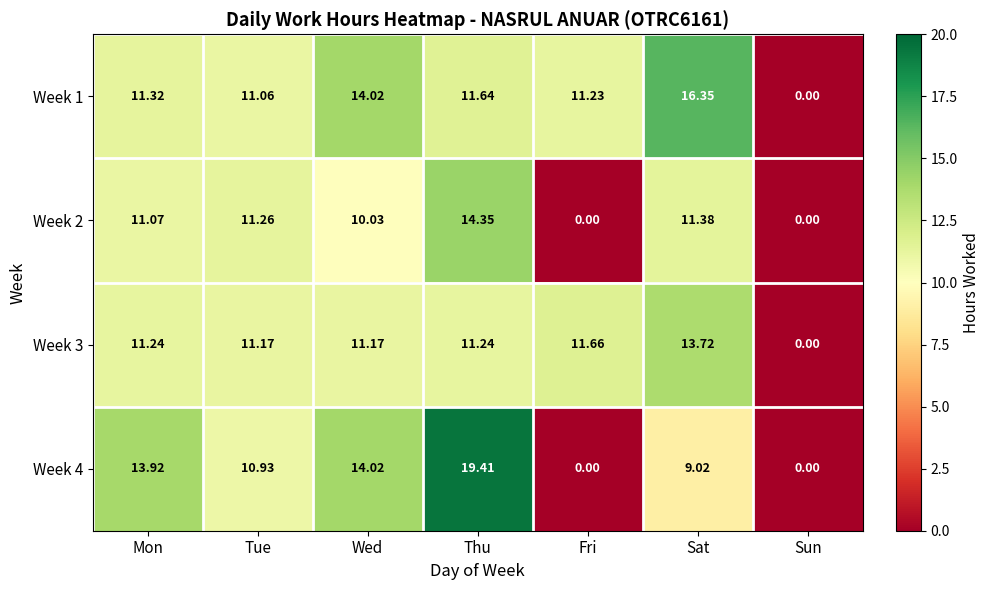

At which label does Week 1 reach its peak?

Sat